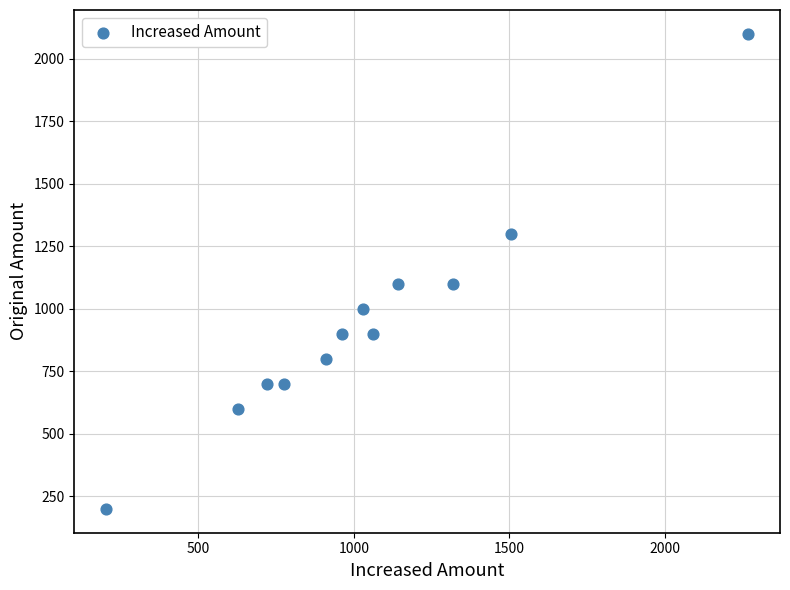

What is the range of Y values (max minus min)?

1900.0